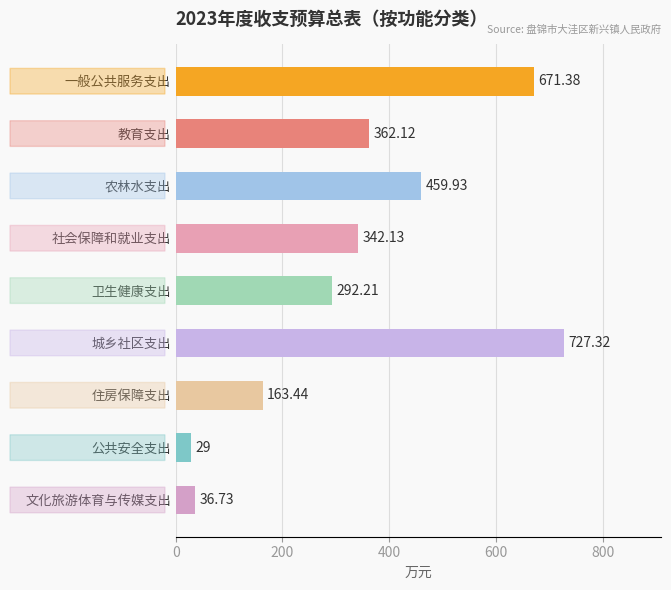

What is the greatest value displayed?

727.3